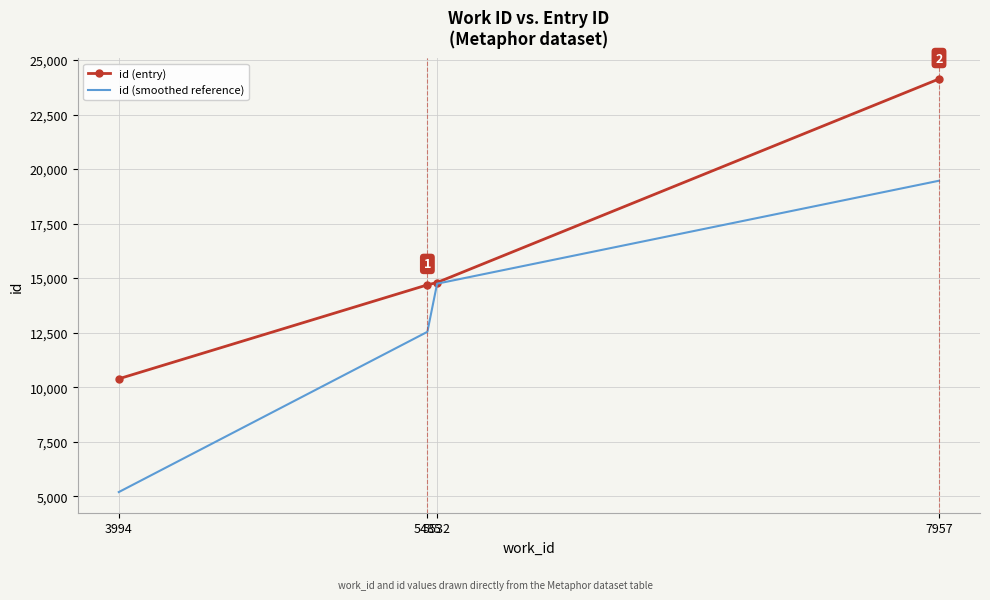

Rank the series by their maximum value, from lowest to highest.

id (smoothed reference), id (entry)